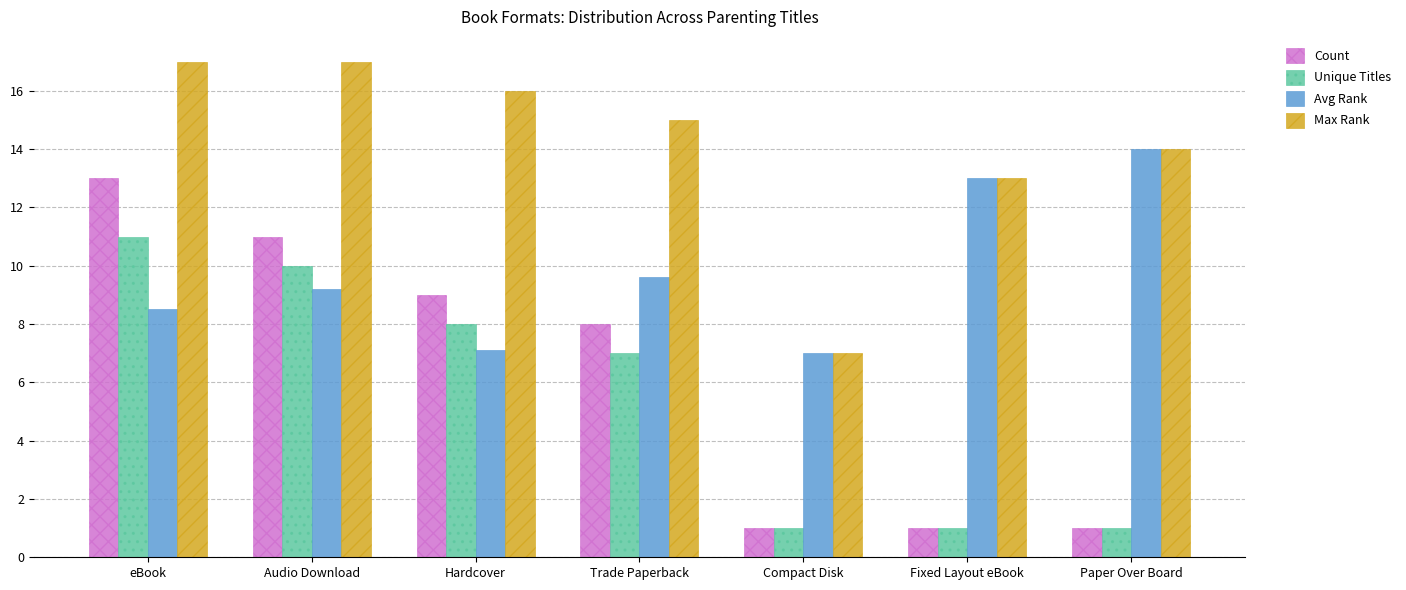

True or false: Unique Titles has a value of 0.4 at Fixed Layout eBook.

False